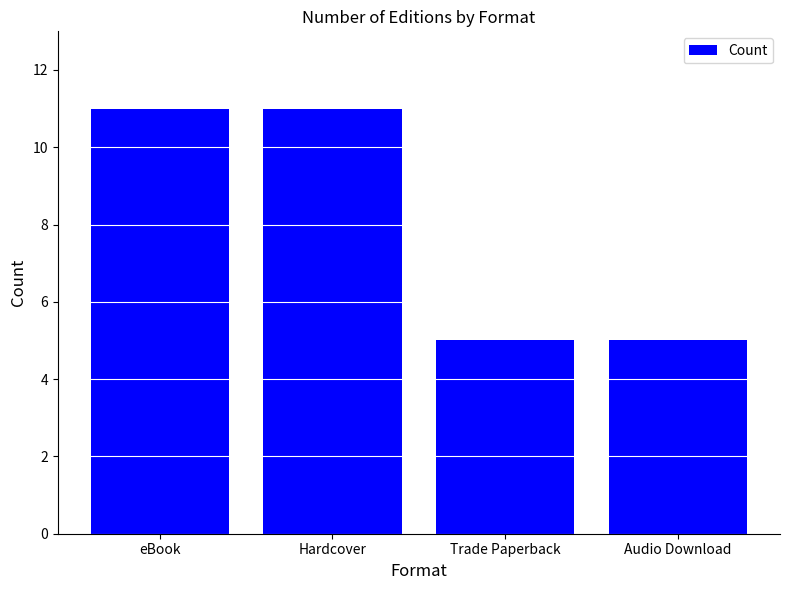

Read the value at Hardcover.

11